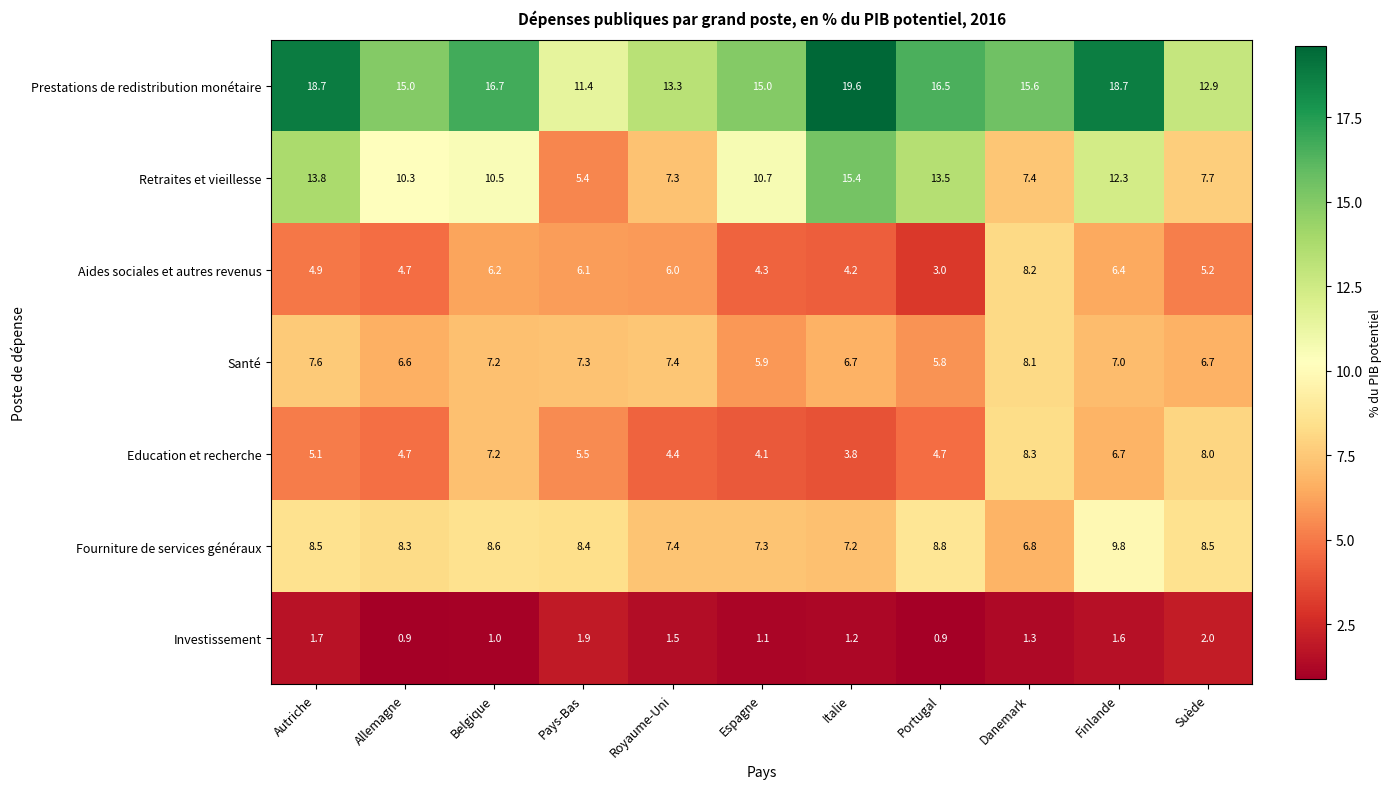

How many series are shown in this chart?

7